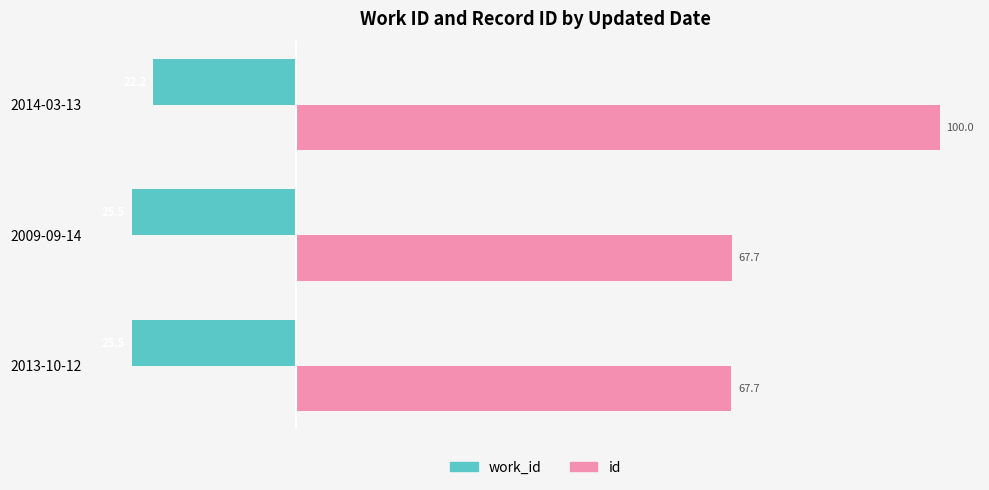

What is the difference between the highest and lowest values at 2009-09-14?

93.2